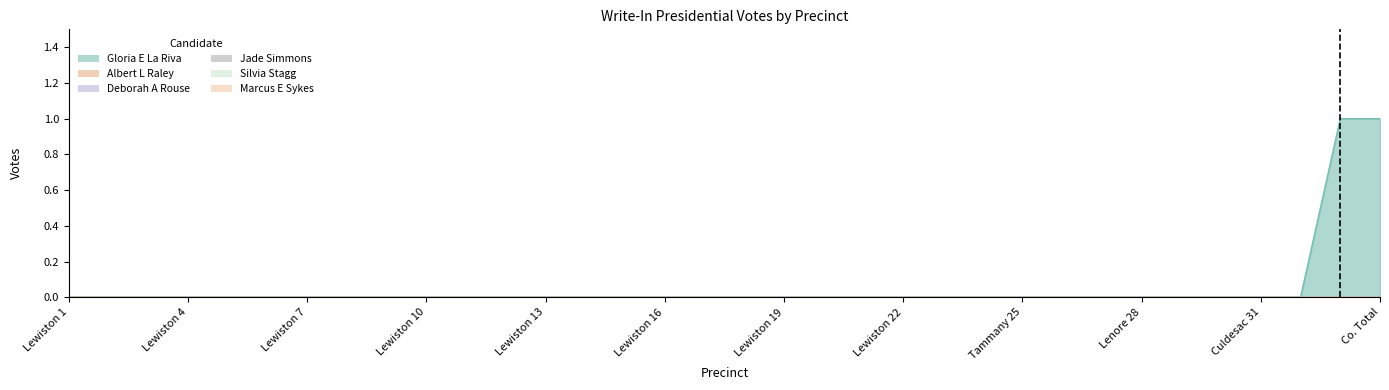

Reading left to right, transcribe all the data shown in this chart.

Gloria E La Riva: 0	0	0	0	0	0	0	0	0	0	0	0	0	0	0	0	0	0	0	0	0	0	0	0	0	0	0	0	0	0	0	0	1	1
Albert L Raley: 0	0	0	0	0	0	0	0	0	0	0	0	0	0	0	0	0	0	0	0	0	0	0	0	0	0	0	0	0	0	0	0	0	0
Deborah A Rouse: 0	0	0	0	0	0	0	0	0	0	0	0	0	0	0	0	0	0	0	0	0	0	0	0	0	0	0	0	0	0	0	0	0	0
Jade Simmons: 0	0	0	0	0	0	0	0	0	0	0	0	0	0	0	0	0	0	0	0	0	0	0	0	0	0	0	0	0	0	0	0	0	0
Silvia Stagg: 0	0	0	0	0	0	0	0	0	0	0	0	0	0	0	0	0	0	0	0	0	0	0	0	0	0	0	0	0	0	0	0	0	0
Marcus E Sykes: 0	0	0	0	0	0	0	0	0	0	0	0	0	0	0	0	0	0	0	0	0	0	0	0	0	0	0	0	0	0	0	0	0	0